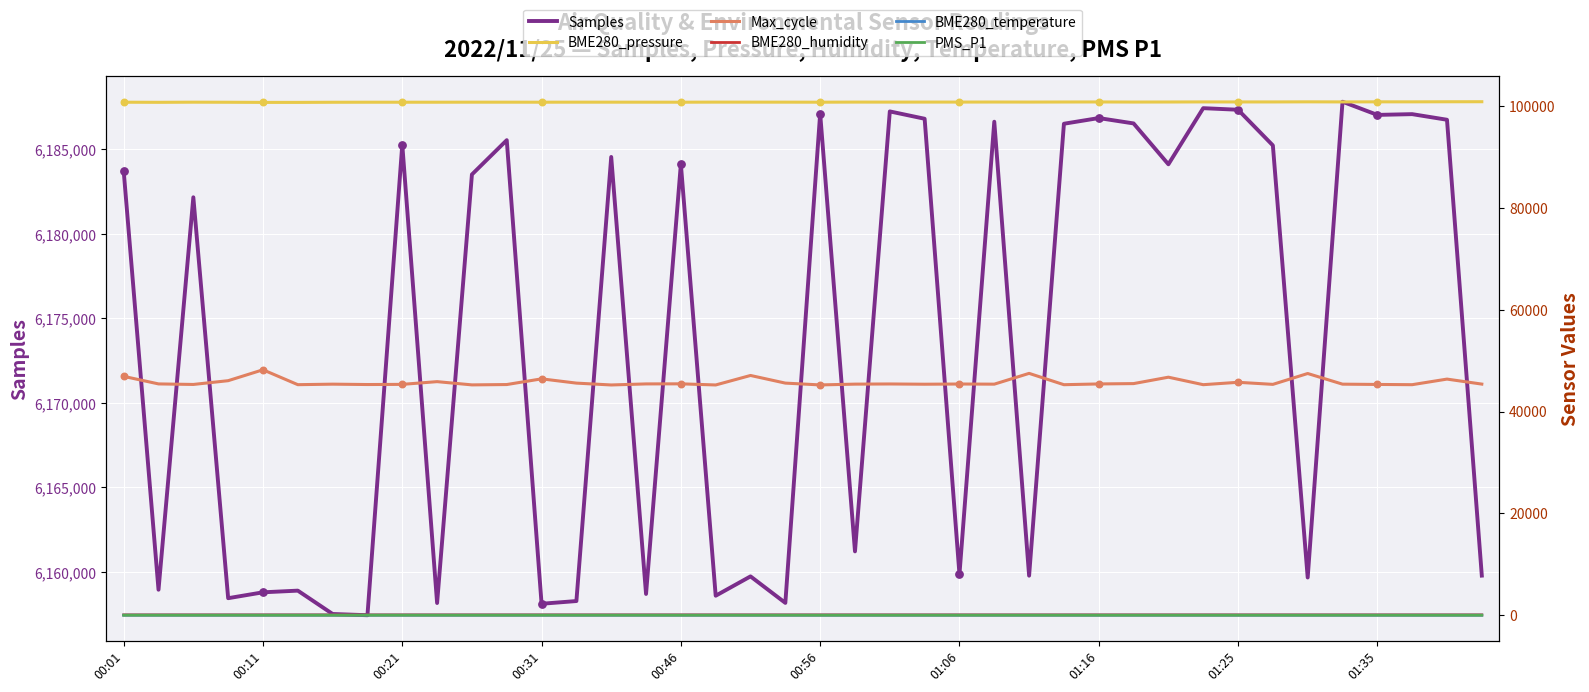

What are all the series names shown in the legend?

Samples, BME280_pressure, Max_cycle, BME280_humidity, BME280_temperature, PMS_P1